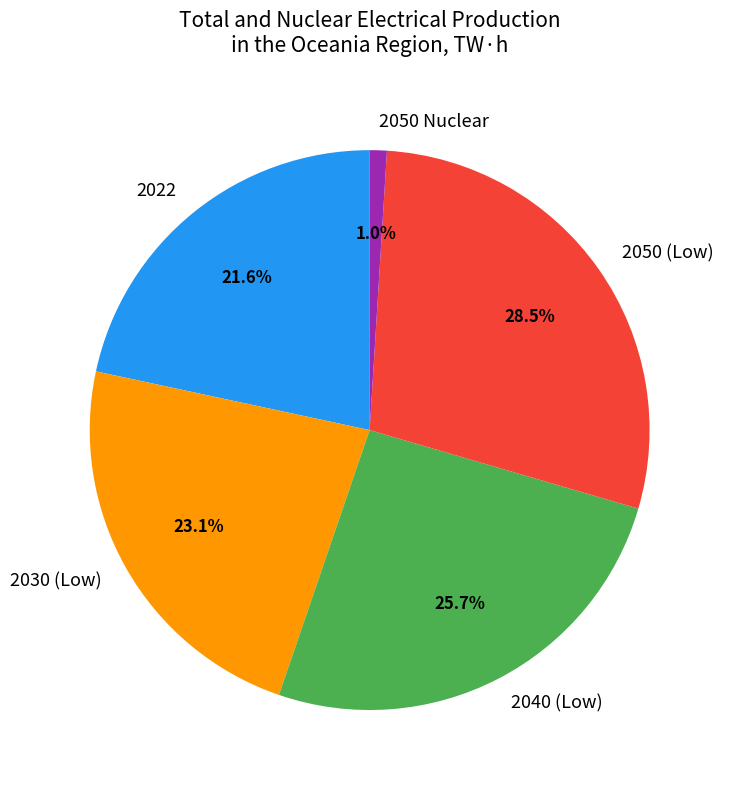

How many segments does this pie chart have?

5